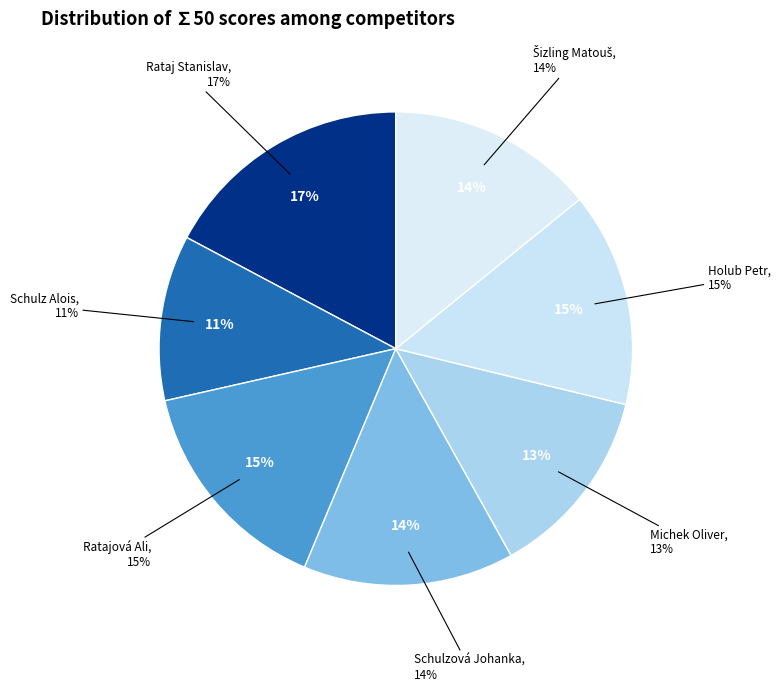

Count the number of slices in the pie.

7